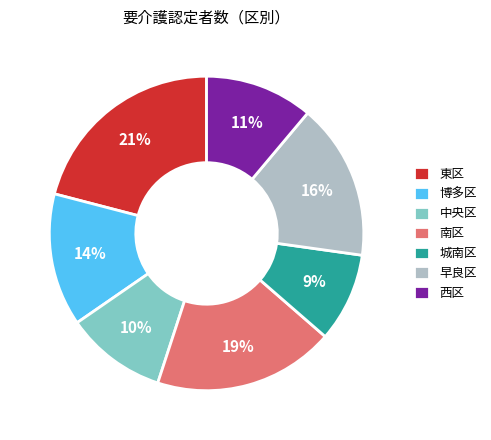

Which has a higher value, 早良区 or 東区?

東区